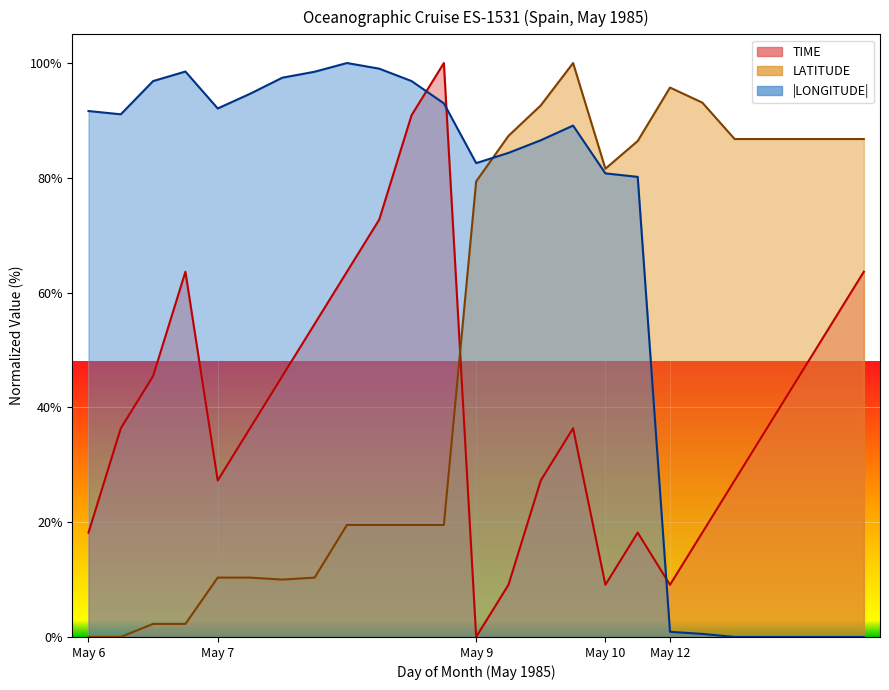

Which series ends up on top after the final intersection of LATITUDE and LONGITUDE?

LATITUDE